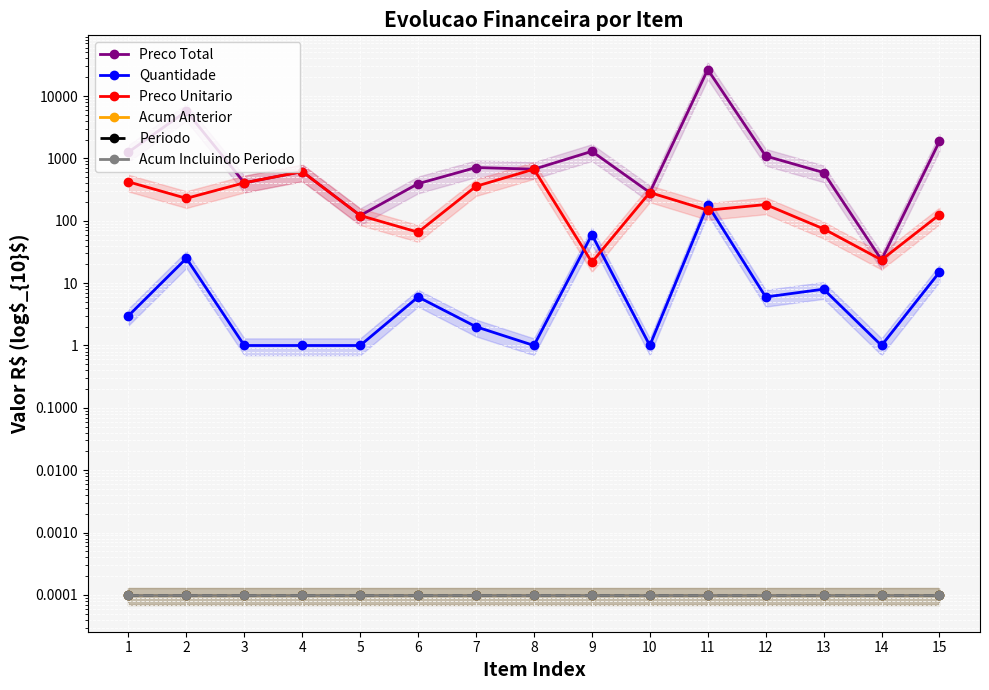

The Quantidade series shows 38.8 at 2. True or false?

False